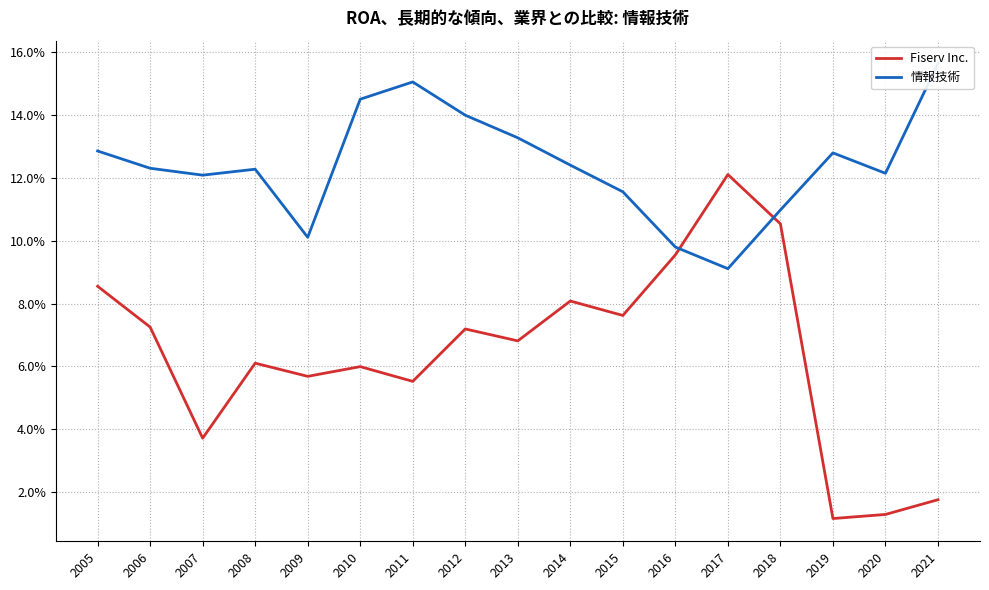

True or false: Fiserv Inc. has a value of 8.1 at 2014.

True